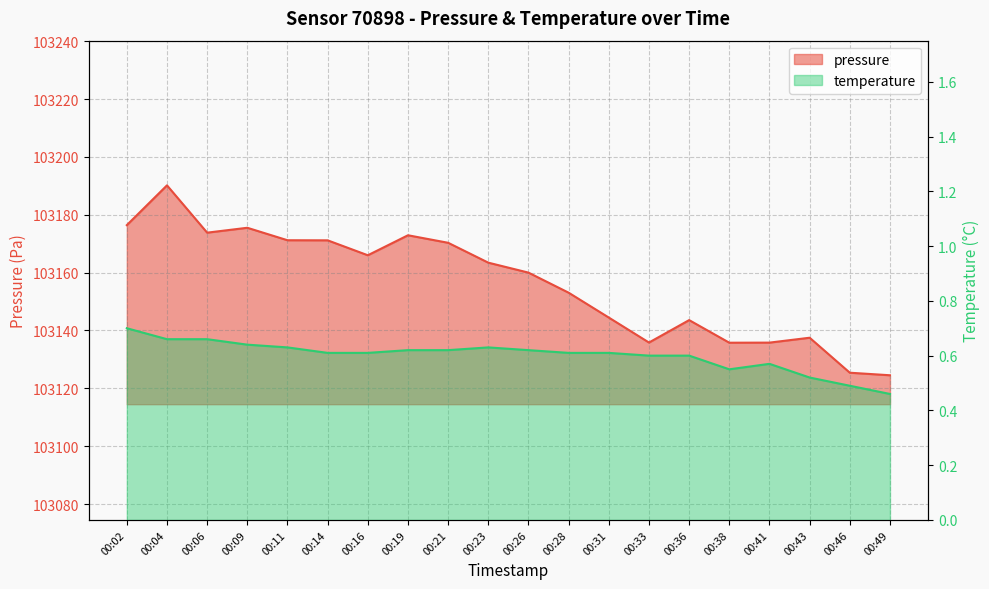

Which has a higher value, 00:14 or 00:41?

00:14